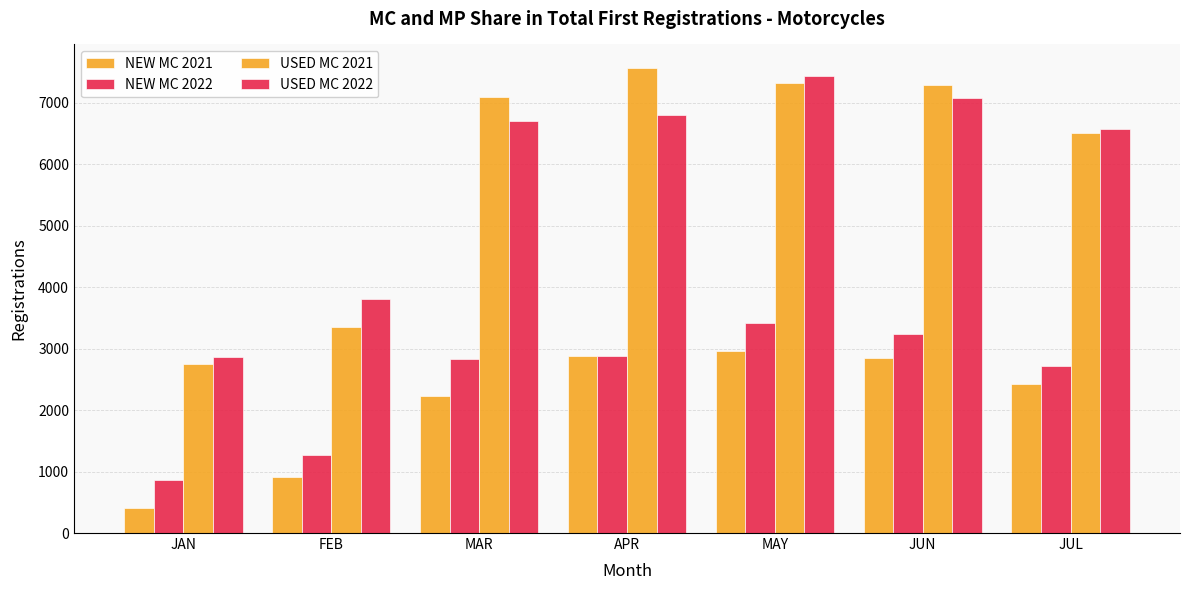

The NEW MC 2021 series shows 2963 at MAY. True or false?

True